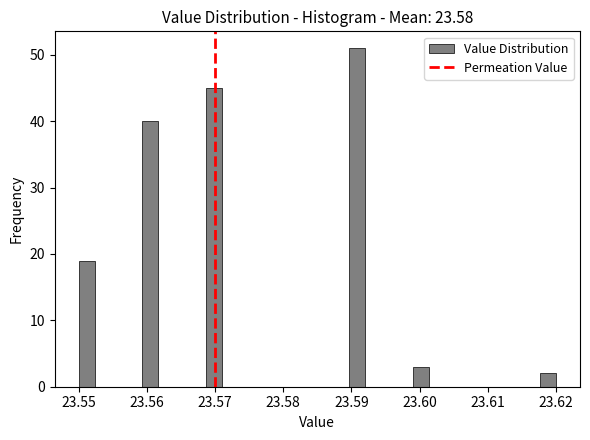

Read against the x-axis, roughly where is the centre of the tallest bar?

23.591